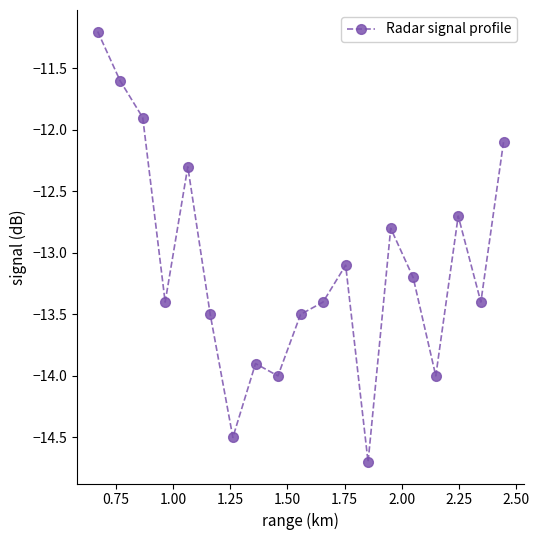

What is the value of the 16th point from the left?

-14.0